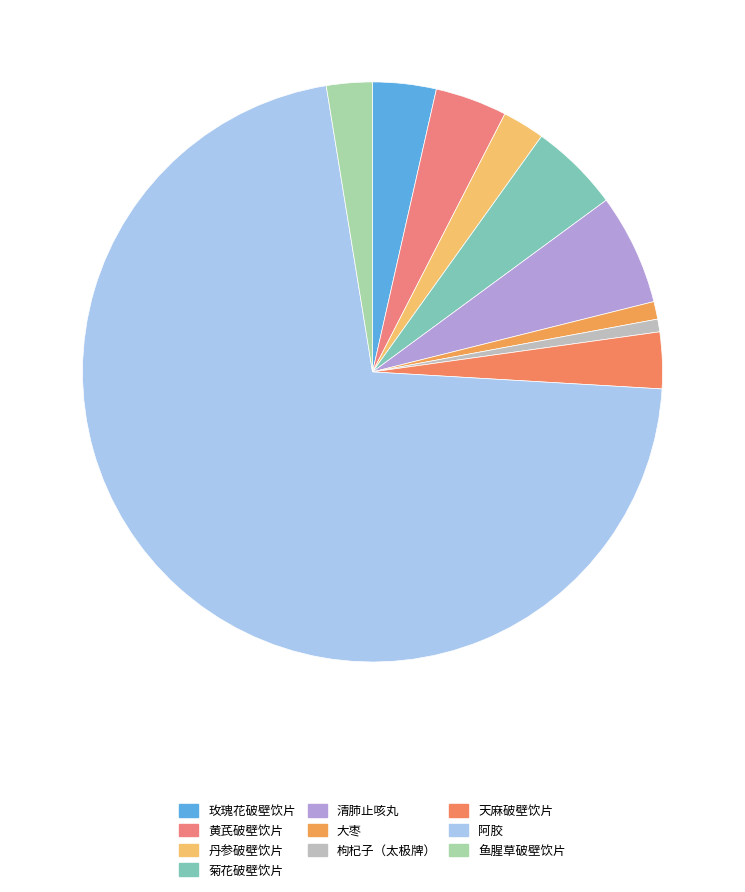

To the nearest percent, what portion does 阿胶 represent?

72%